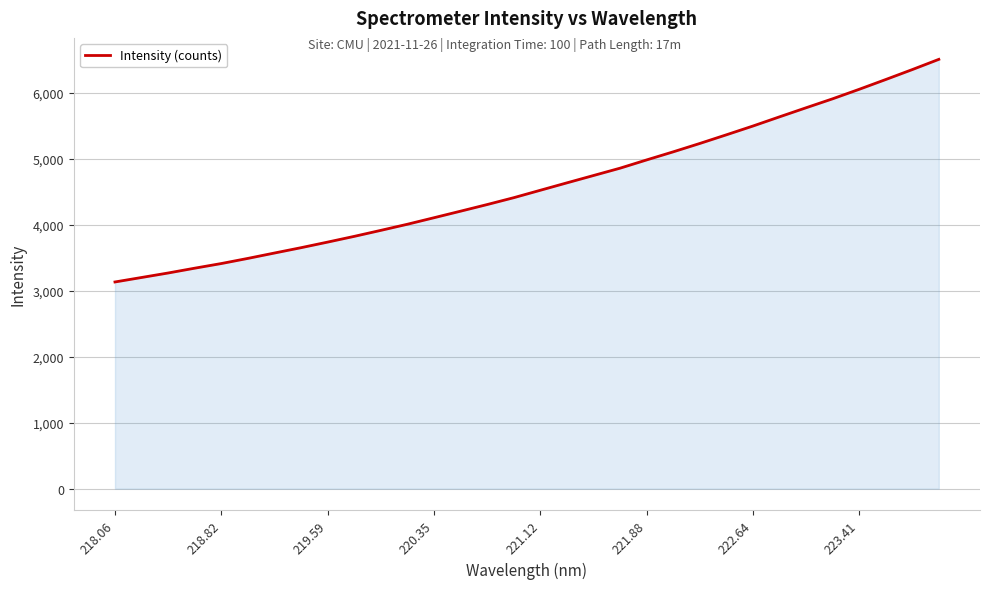

True or false: the data has more than 1 interior local peaks.

False